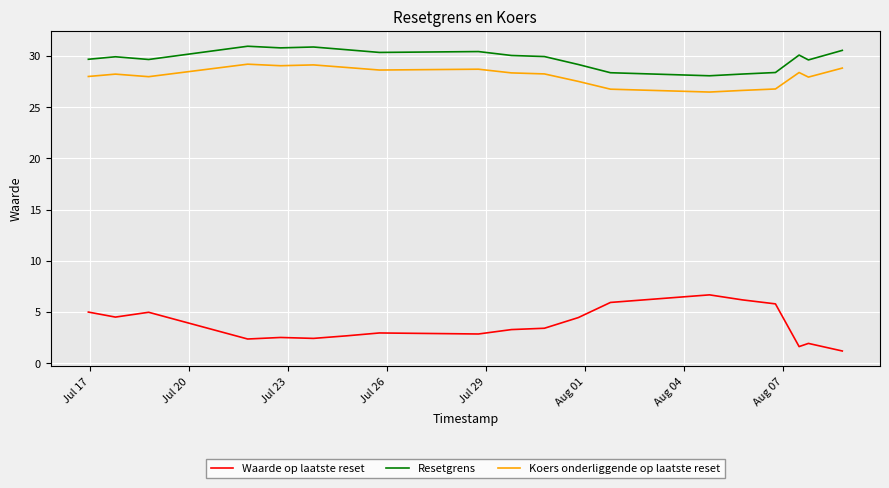

What is the difference between the maximum and minimum values in the Koers onderliggende op laatste reset series?

2.7